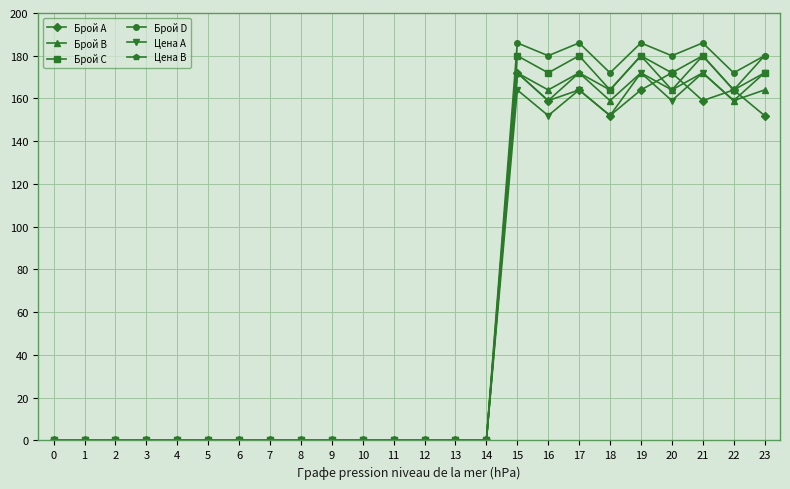

True or false: Брой B has more than 2 interior local peaks.

True